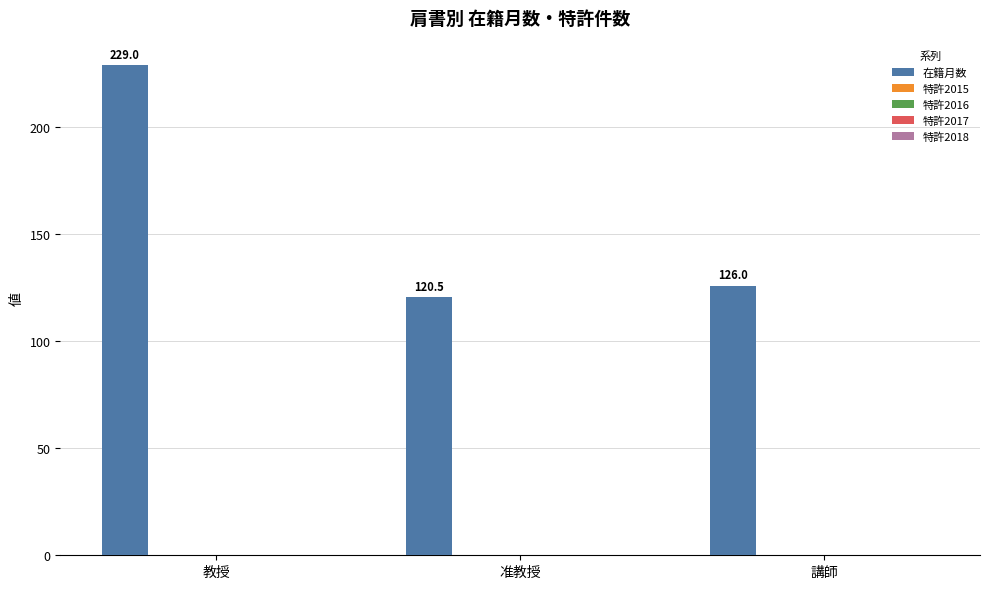

What is the greatest value displayed?

229.0